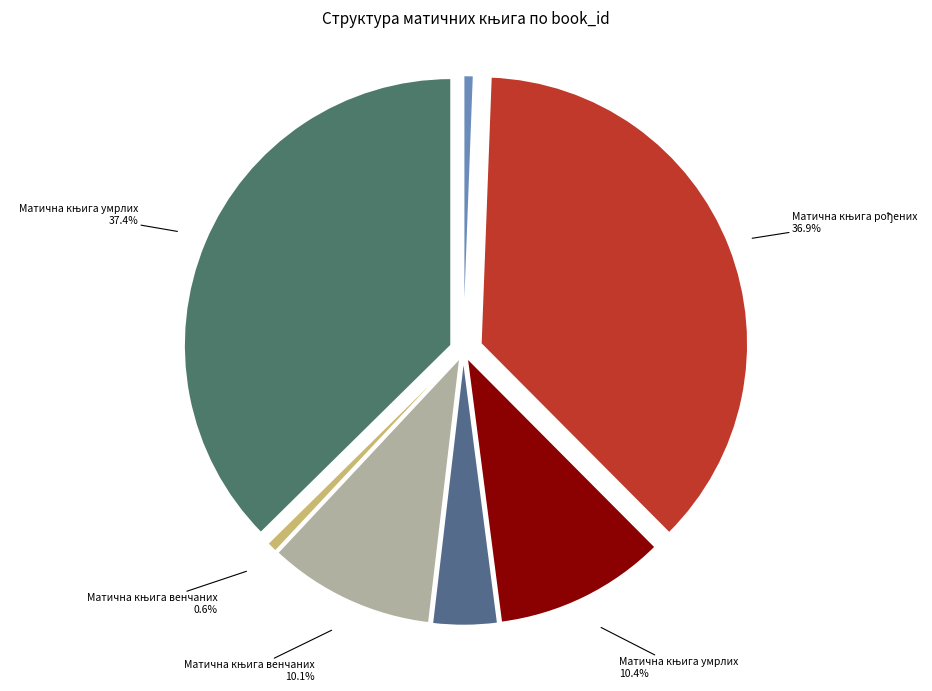

Count the number of slices in the pie.

7